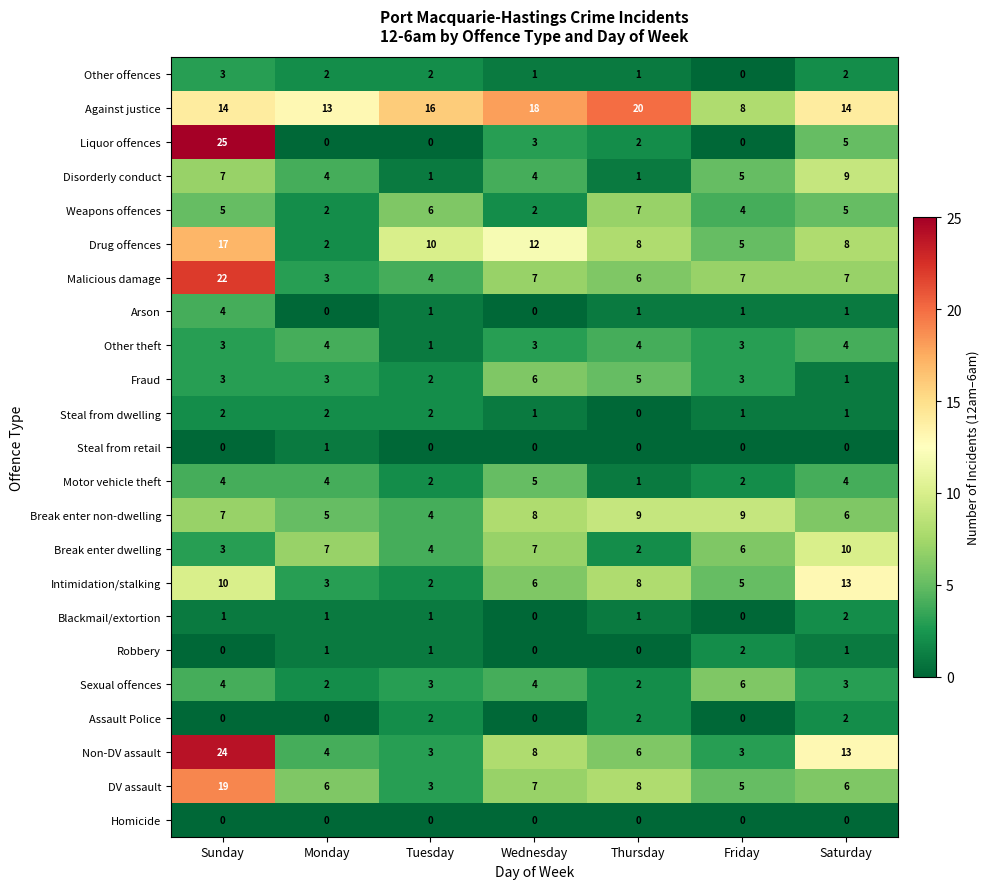

True or false: Other offences has a value of 1 at Wednesday.

True